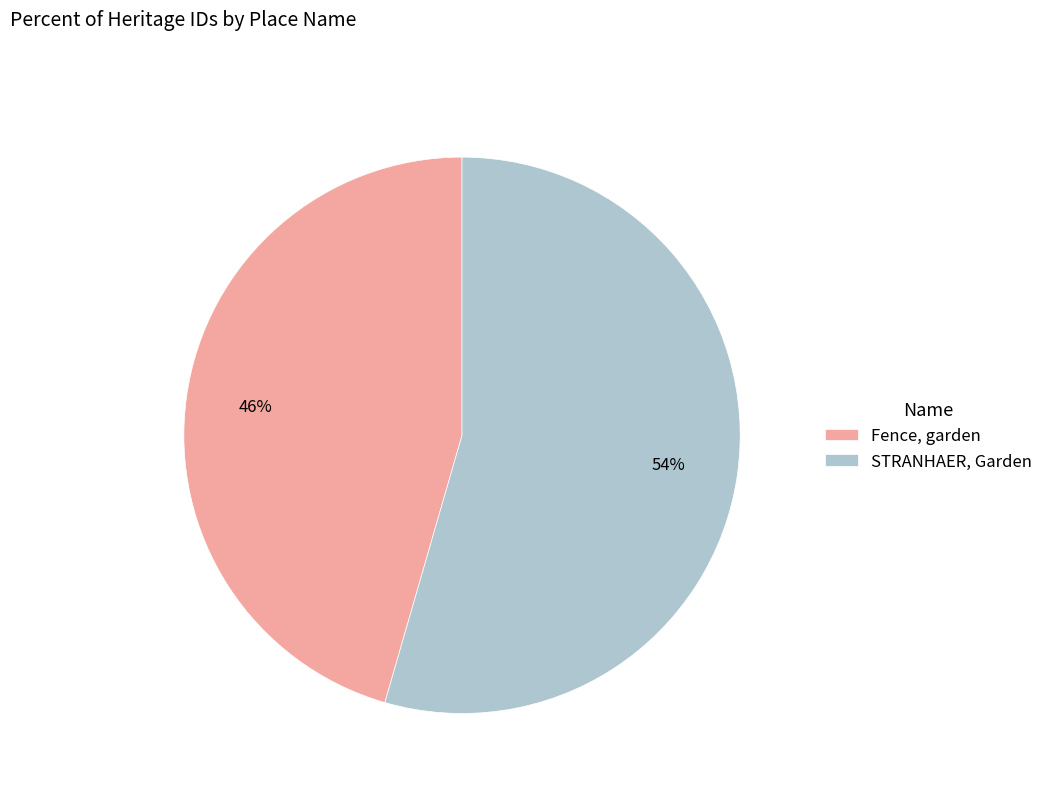

Which slice represents more than half of the pie?

STRANHAER, Garden